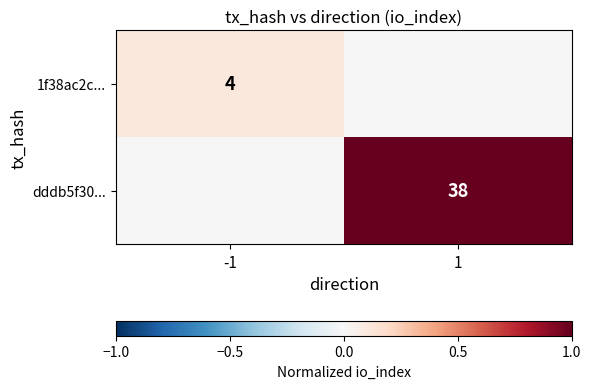

The value of dddb5f30... at 1 is 65. True or false?

False